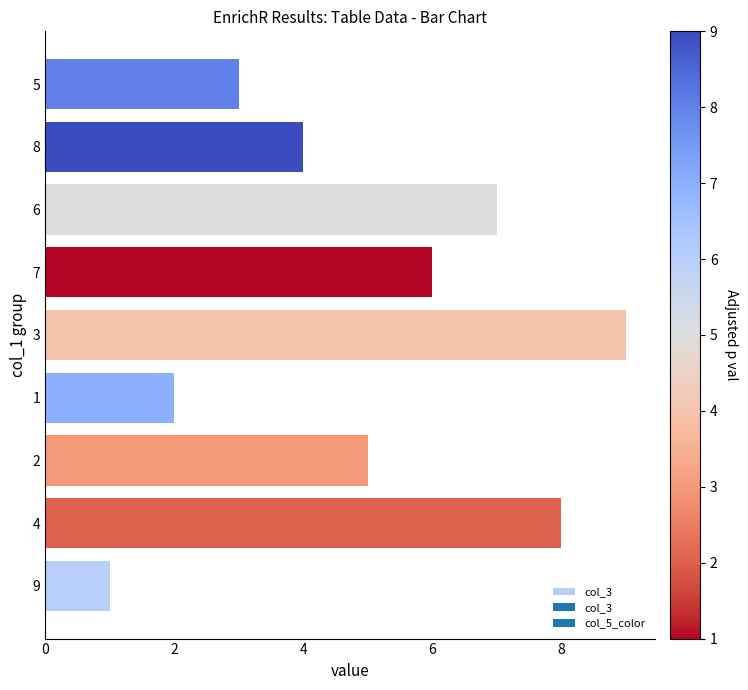

How many series are shown in this chart?

1